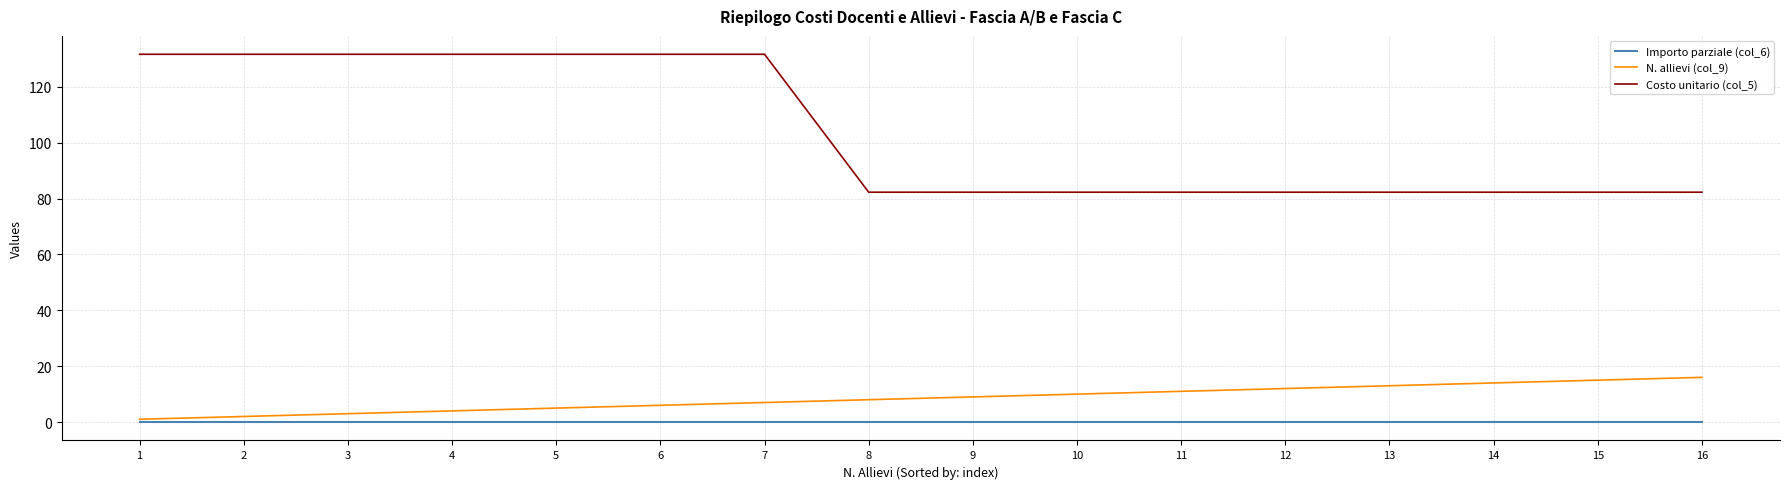

What is the sum of the N. allievi (col_9) values at 10 and 8?

18.0